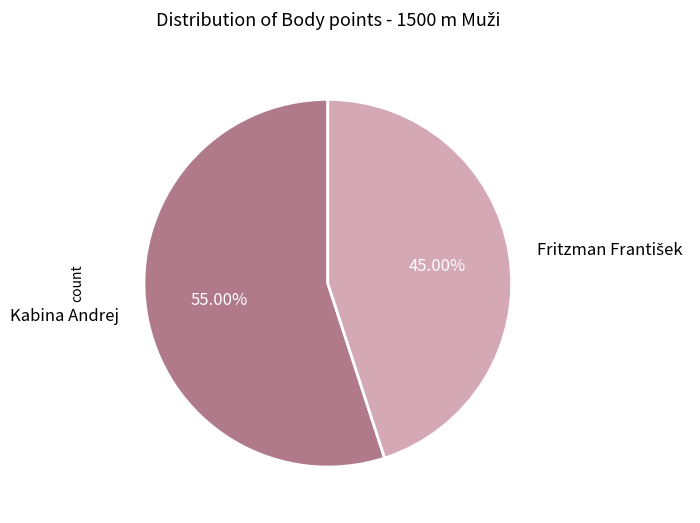

What is the largest slice in the pie chart?

Kabina Andrej